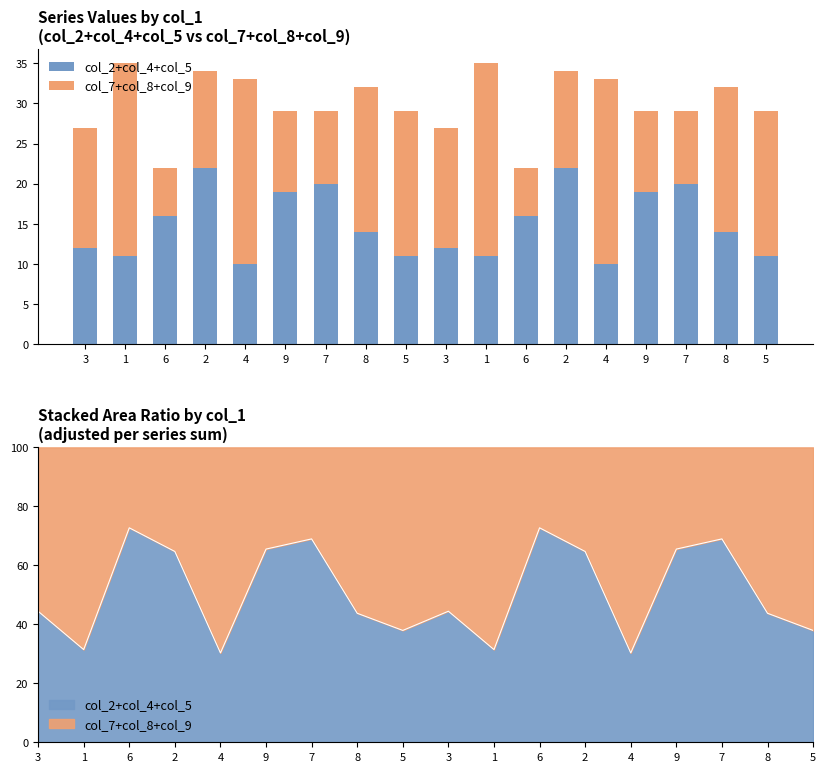

Which series has the largest range (max minus min)?

col_7+col_8+col_9